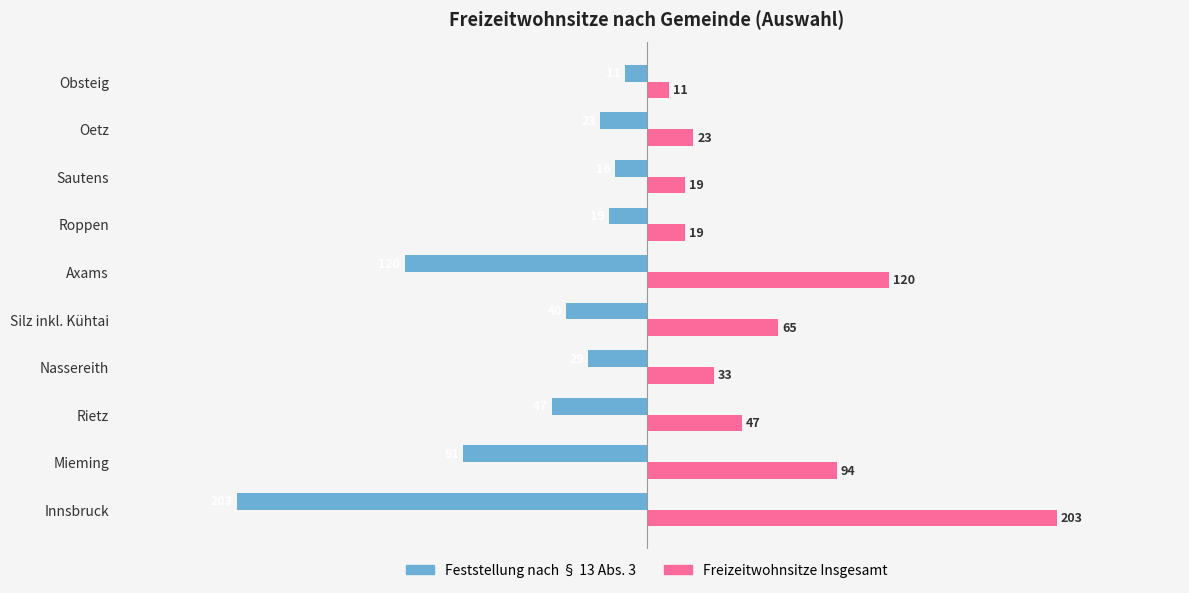

Rank the series by their maximum value, from highest to lowest.

Freizeitwohnsitze Insgesamt, Feststellung nach § 13 Abs. 3